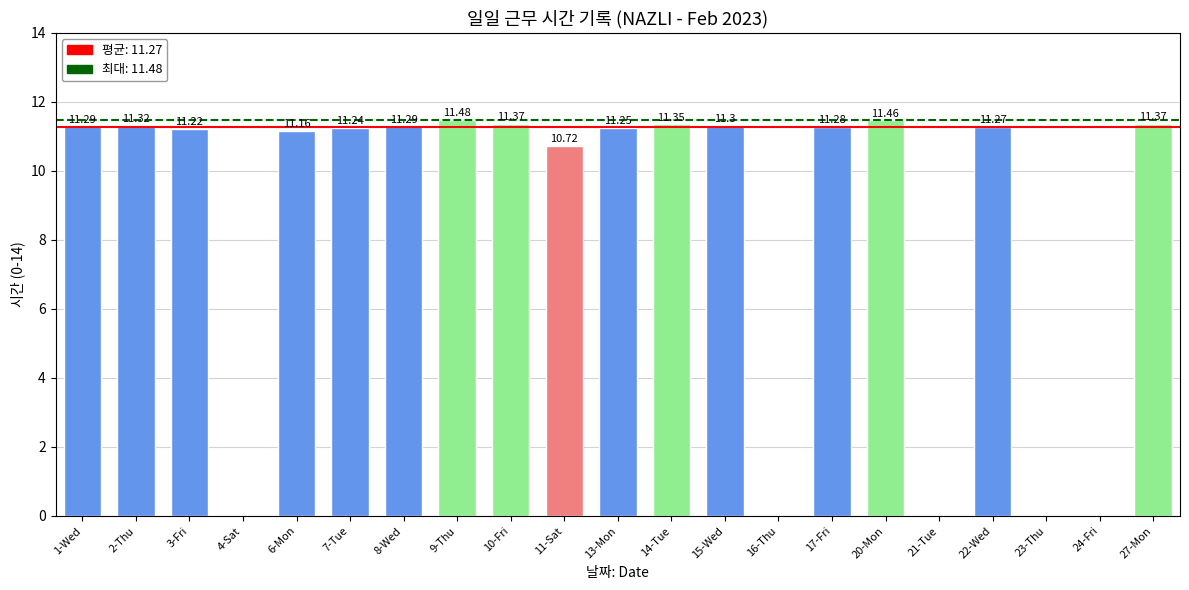

What is the change in value from 6-Mon to 17-Fri?

+0.1